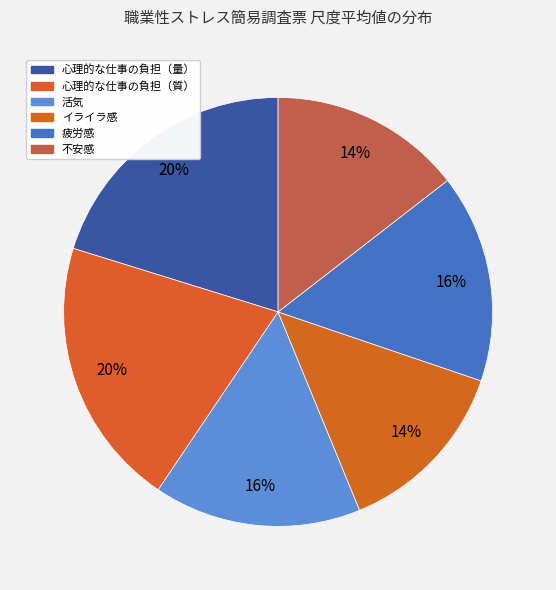

The 不安感 slice represents 14% of the pie. True or false?

True